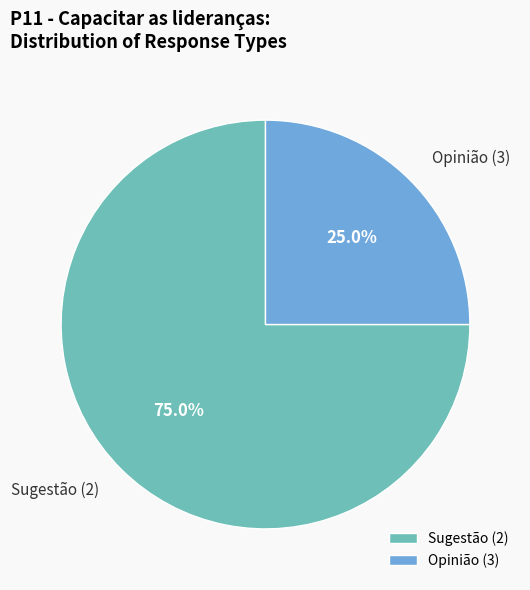

What is the largest slice in the pie chart?

Sugestão (2)